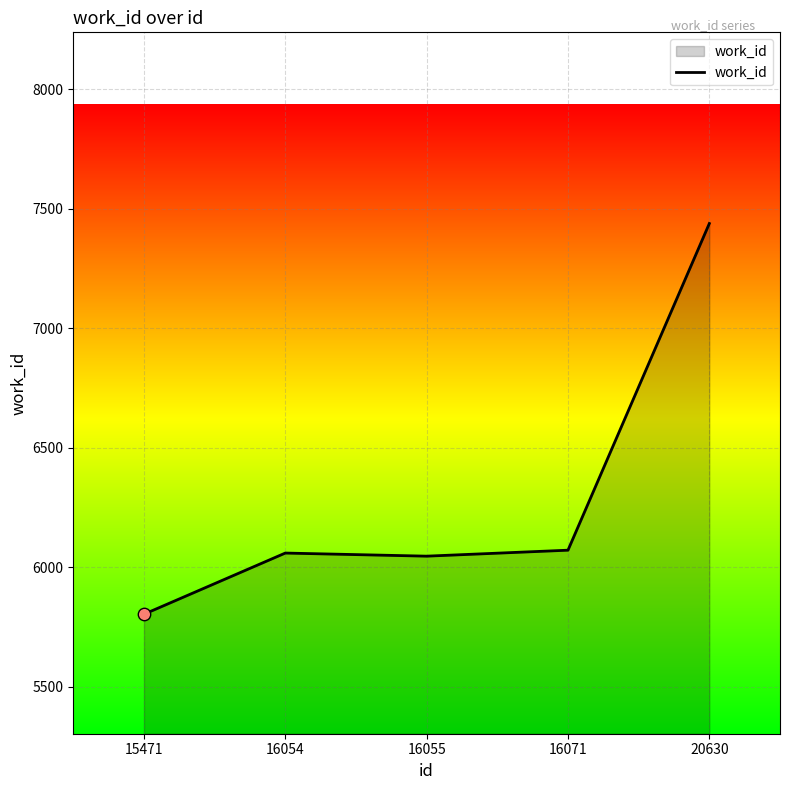

What is the ratio of the value at 15471 to the value at 16055?

1.0